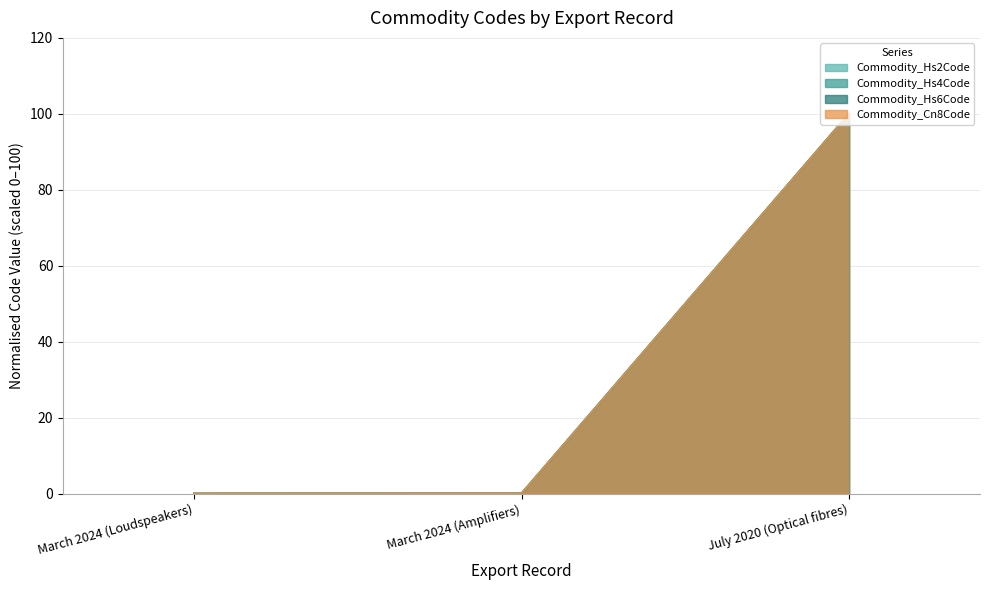

List the series in order of their peak value, highest first.

Commodity_Hs6Code, Commodity_Cn8Code, Commodity_Hs4Code, Commodity_Hs2Code